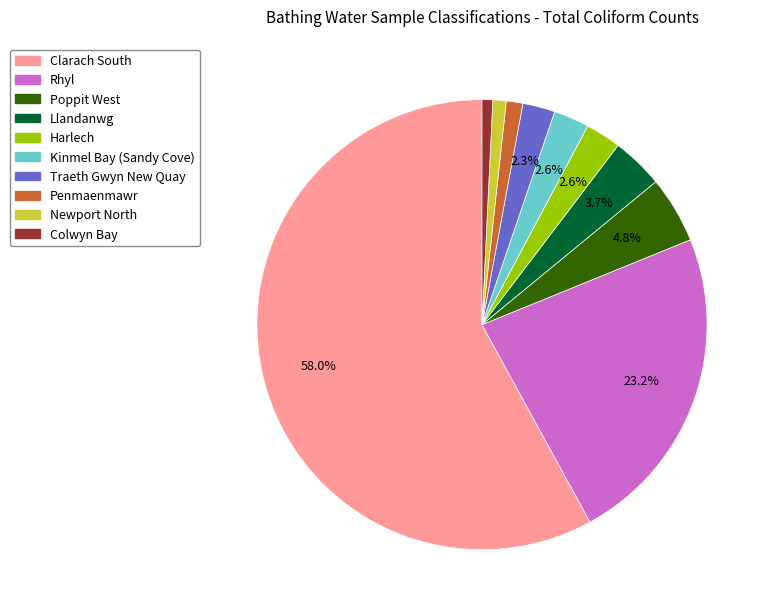

To the nearest percent, what percentage of the pie is Traeth Gwyn New Quay?

2%